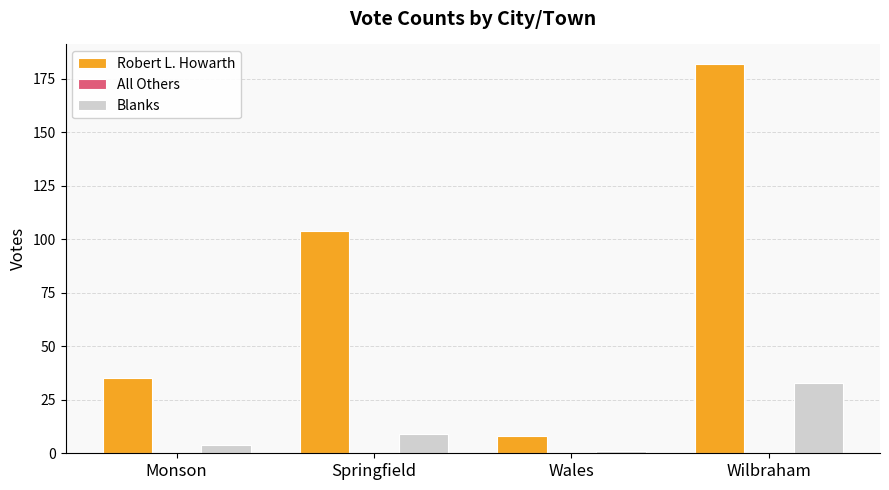

At which category is the sum across all series the highest?

Wilbraham